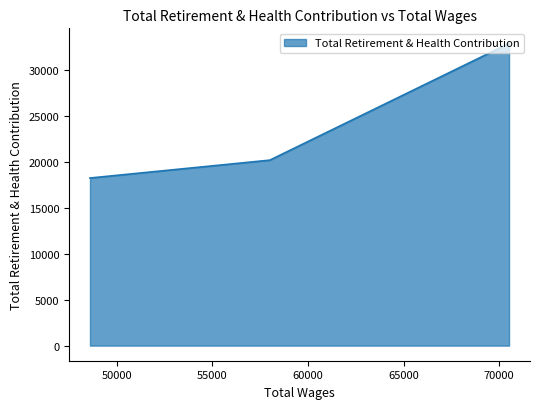

What is the maximum value shown in the chart?

32849